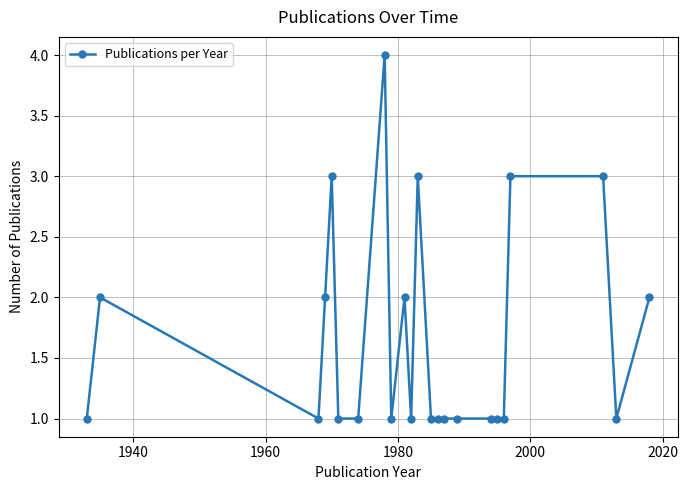

True or false: there are more than 0 points higher than both neighbors.

True